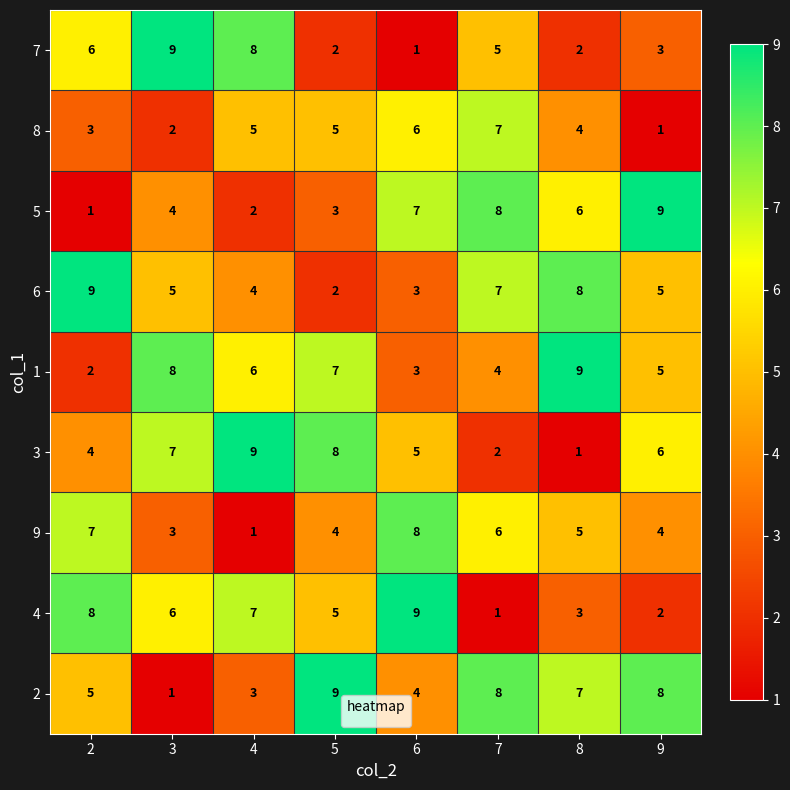

What is the sum of the 5 values at 9 and 3?

13